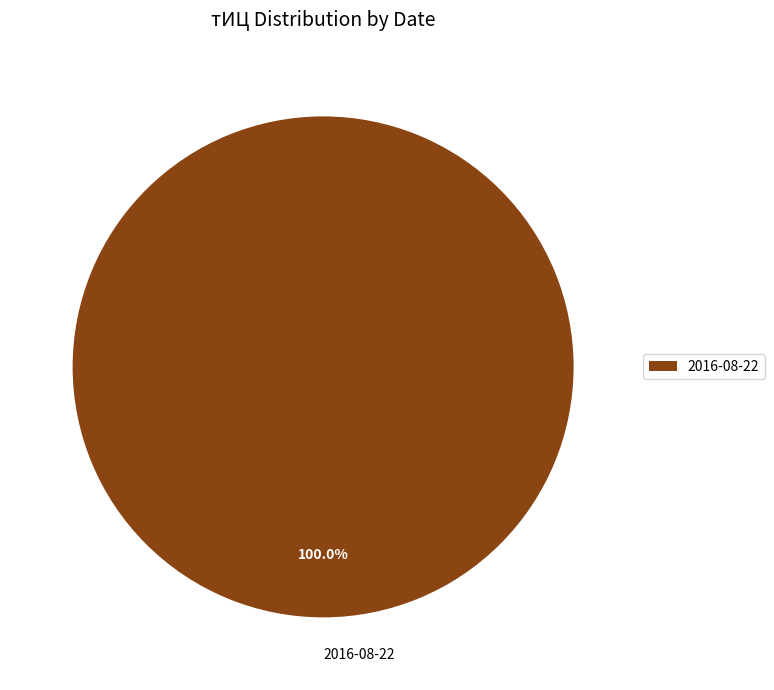

Does any single category account for the majority?

Yes